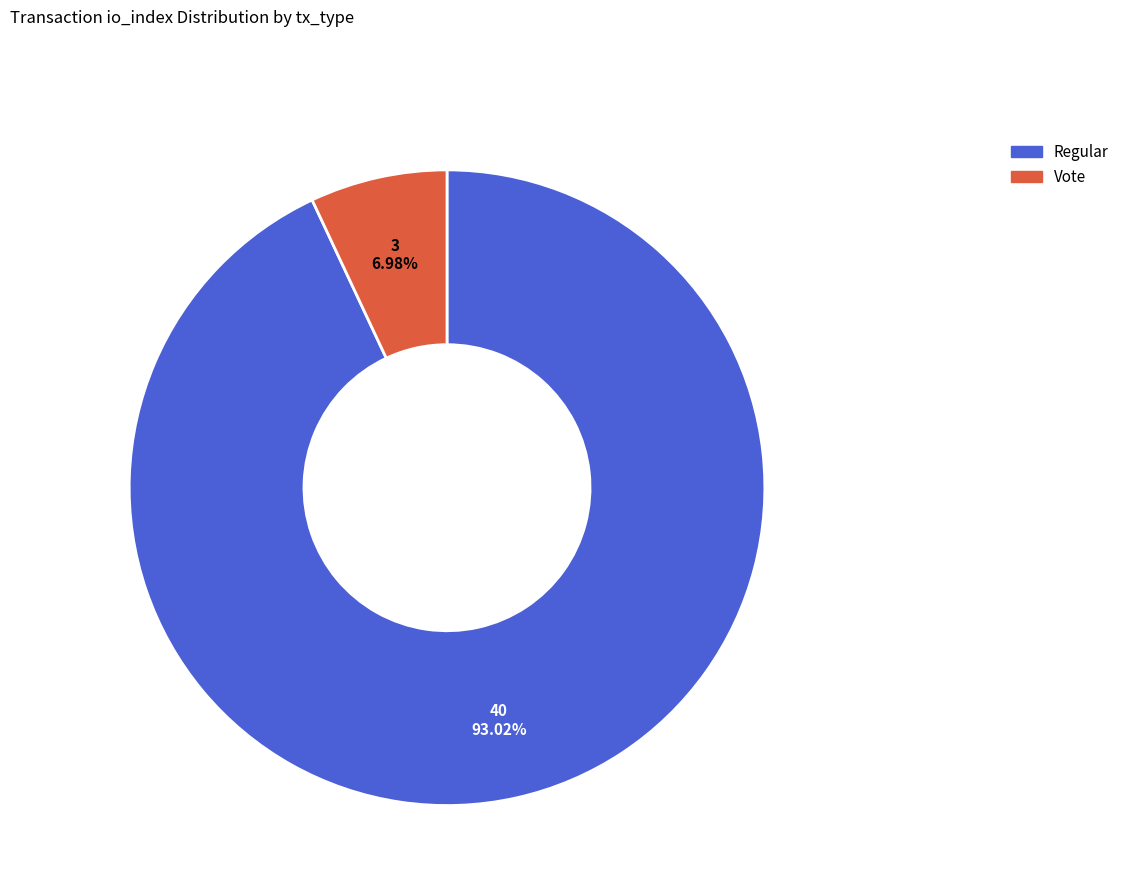

Is there any slice that represents more than half of the pie?

Yes